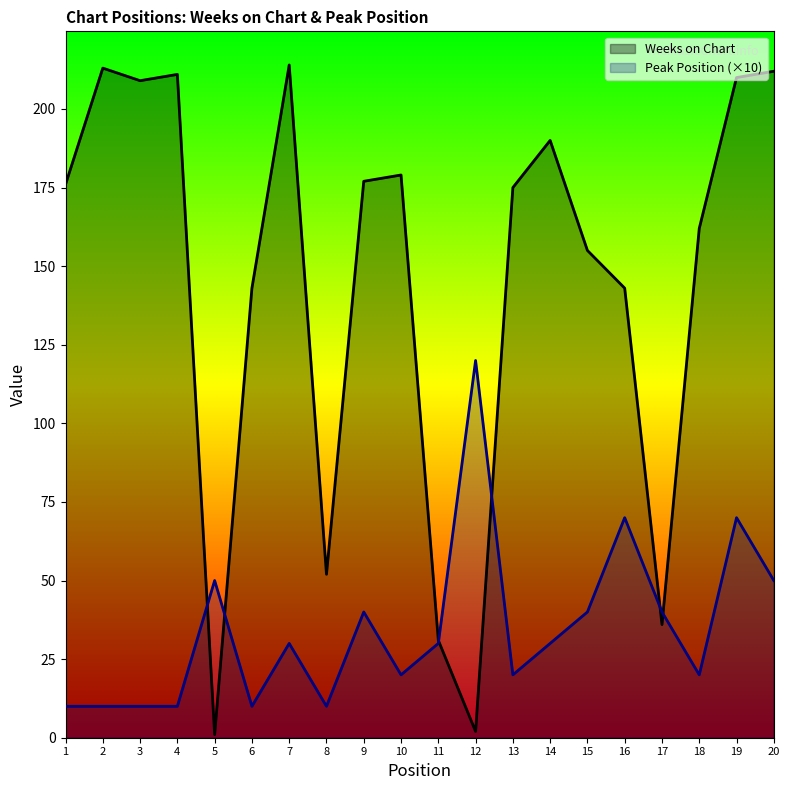

True or false: Peak Position has a value of 64 at 17.

False